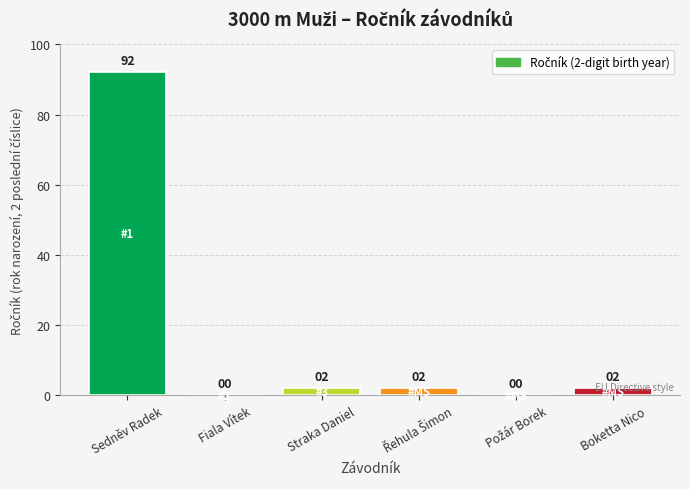

Which has a higher value, Straka Daniel or Fiala Vítek?

Straka Daniel